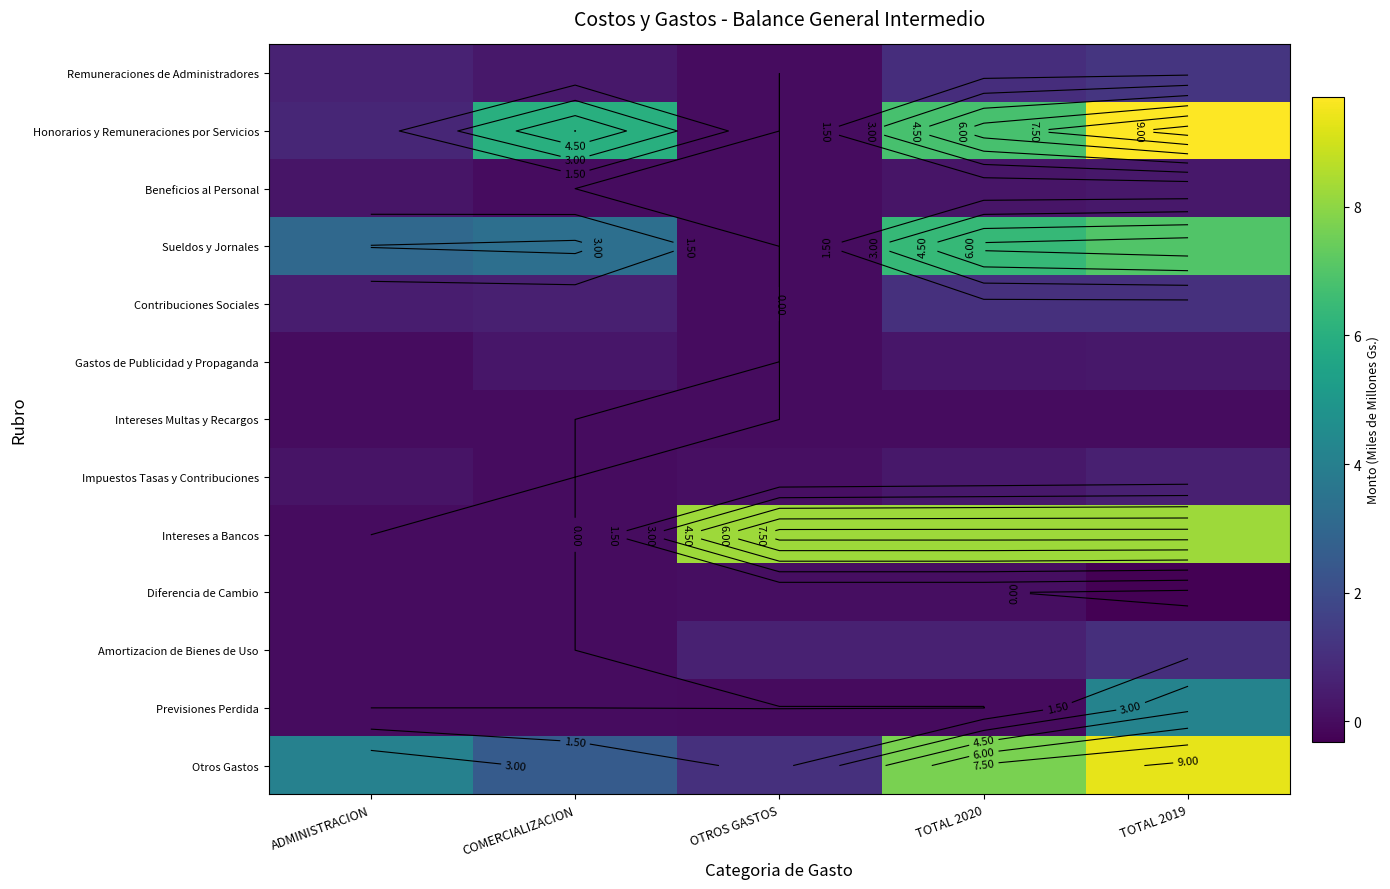

What is the spread (max minus min) of values at OTROS GASTOS?

8.3